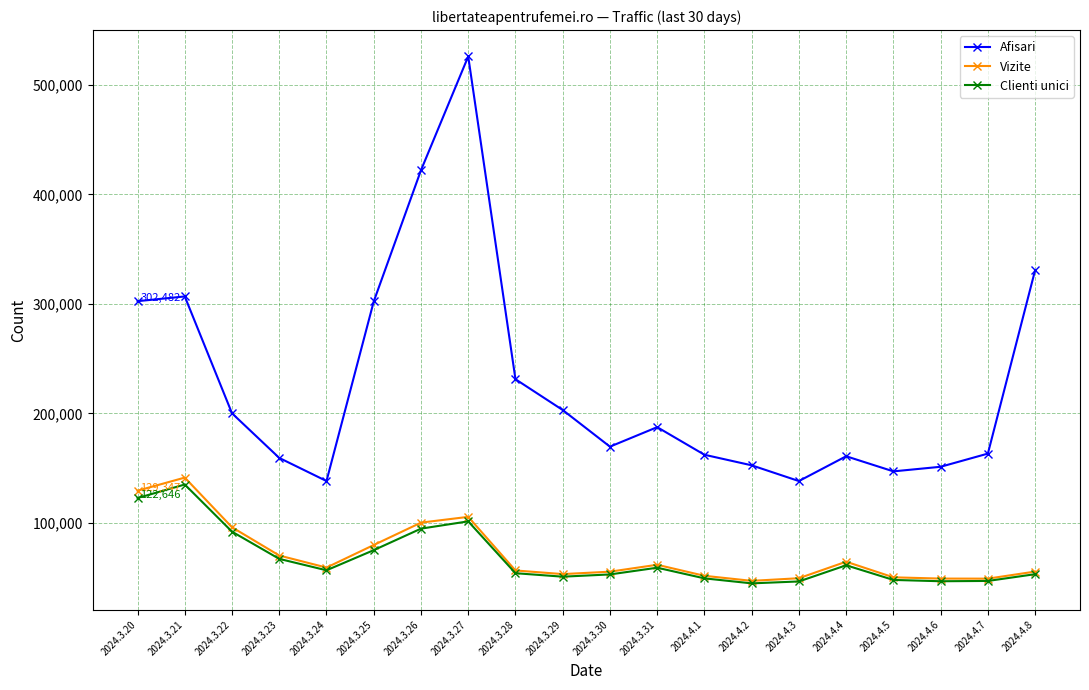

How many data points in Vizite are less than 59118?

10